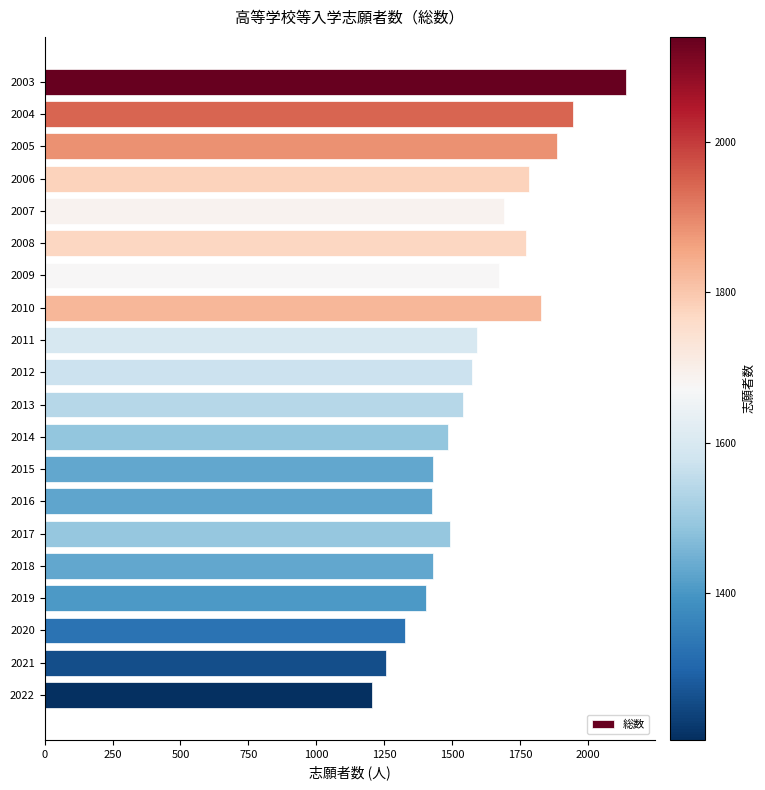

What is the difference between the maximum and minimum values?

934